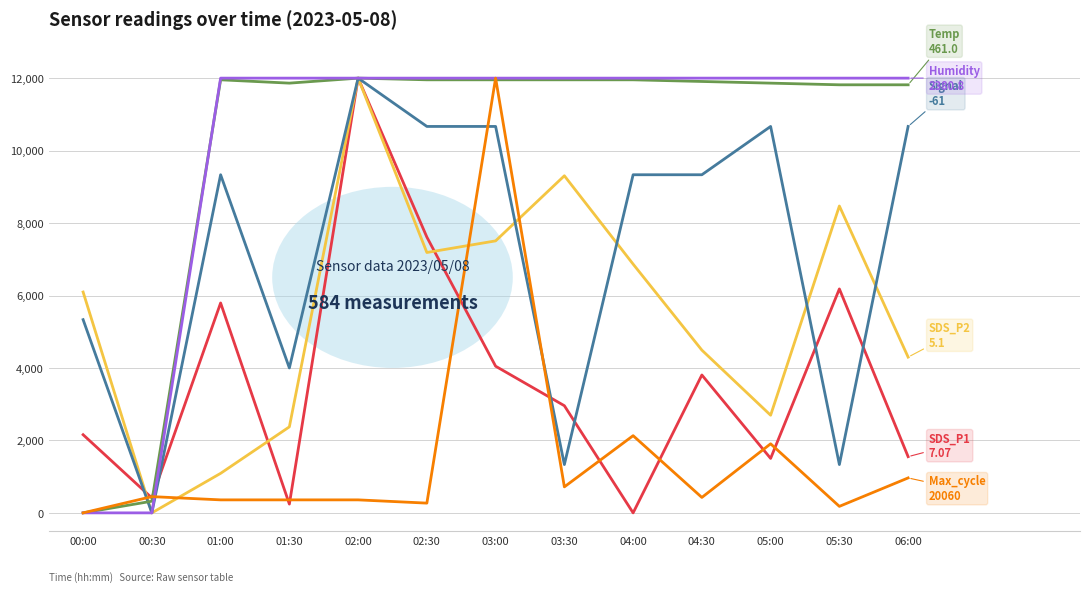

What is the greatest value displayed?

12000.0